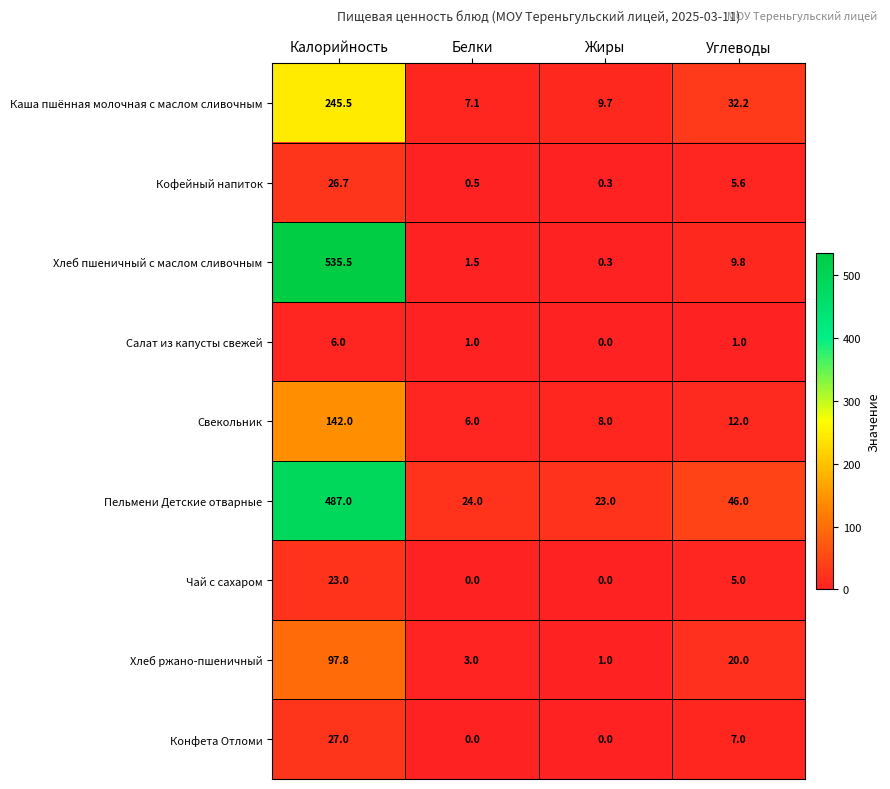

Is it true that Свекольник equals 1.3 at Белки?

False